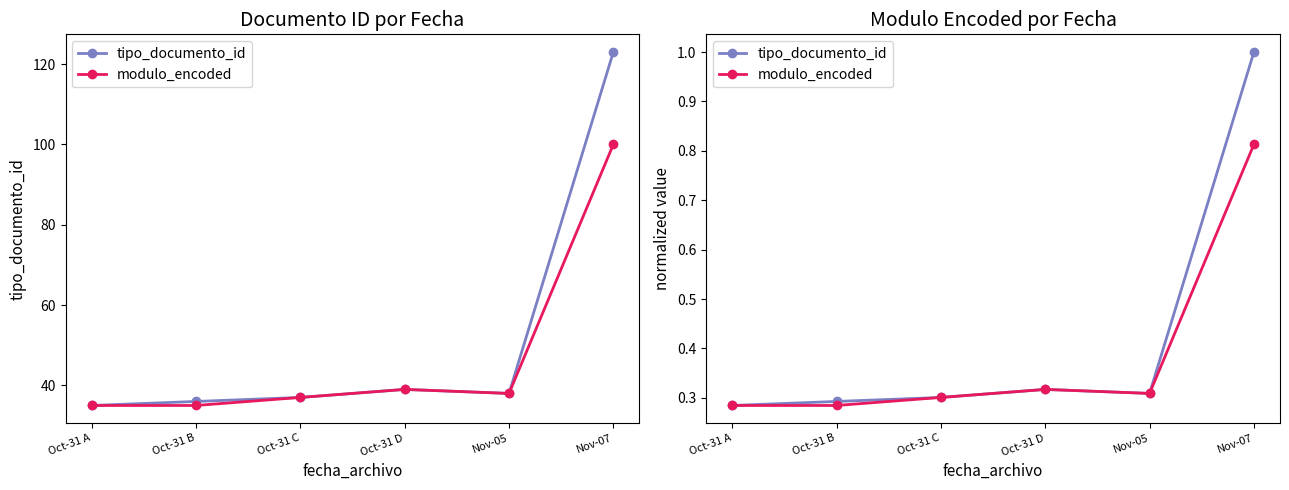

What is the maximum value shown in the chart?

1.0